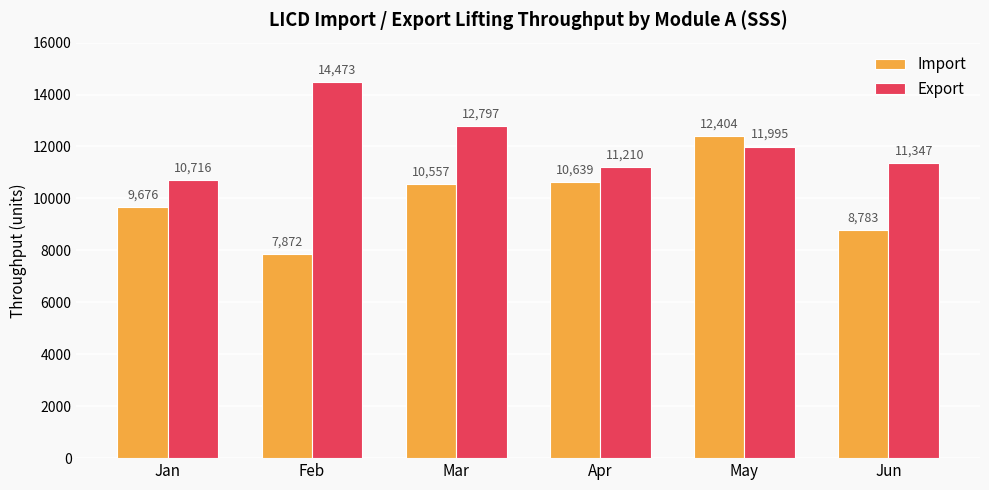

List the series in order of their peak value, highest first.

Export, Import